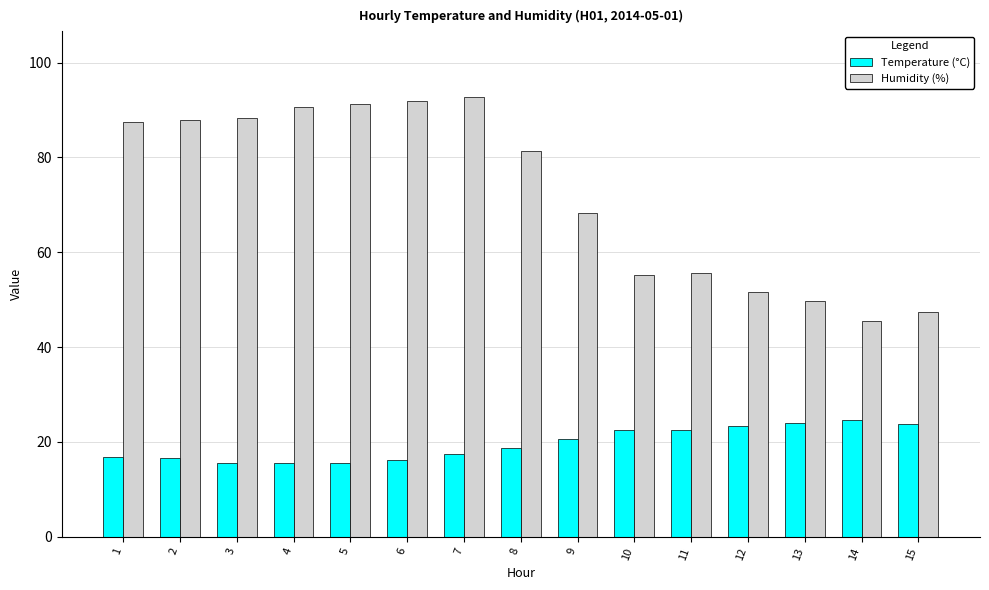

What is the difference between the maximum and minimum values in the Temperature (°C) series?

9.2